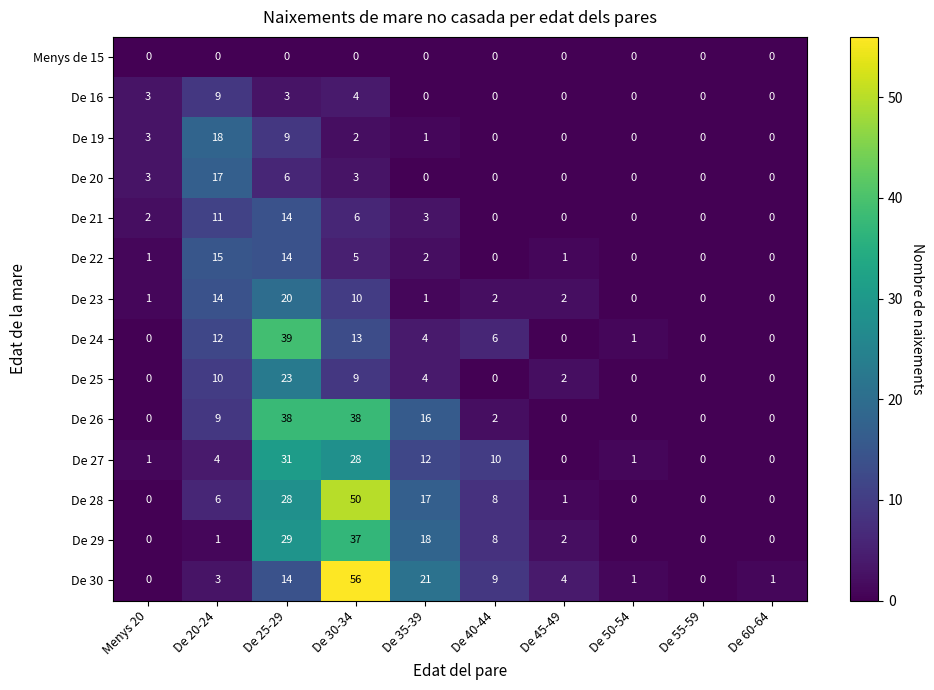

How many distinct data groups are displayed?

14